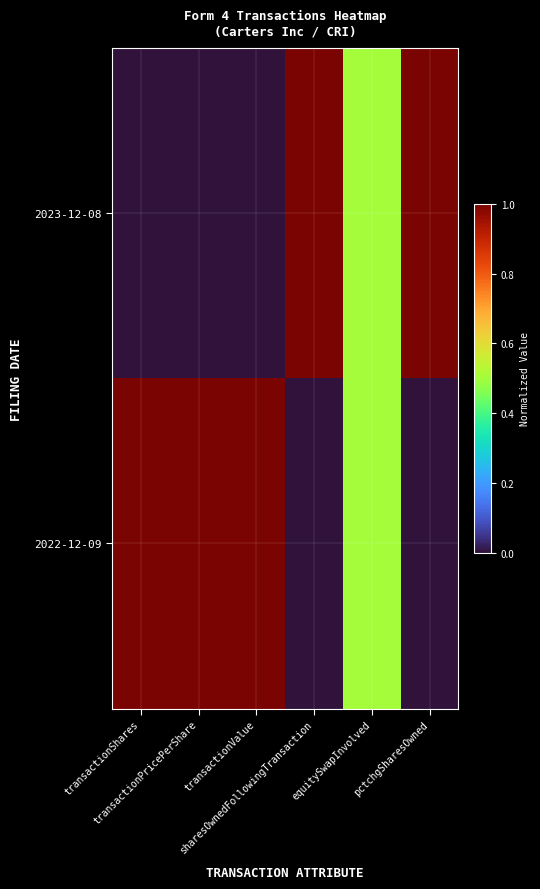

At how many categories does at least one series exceed 0?

6